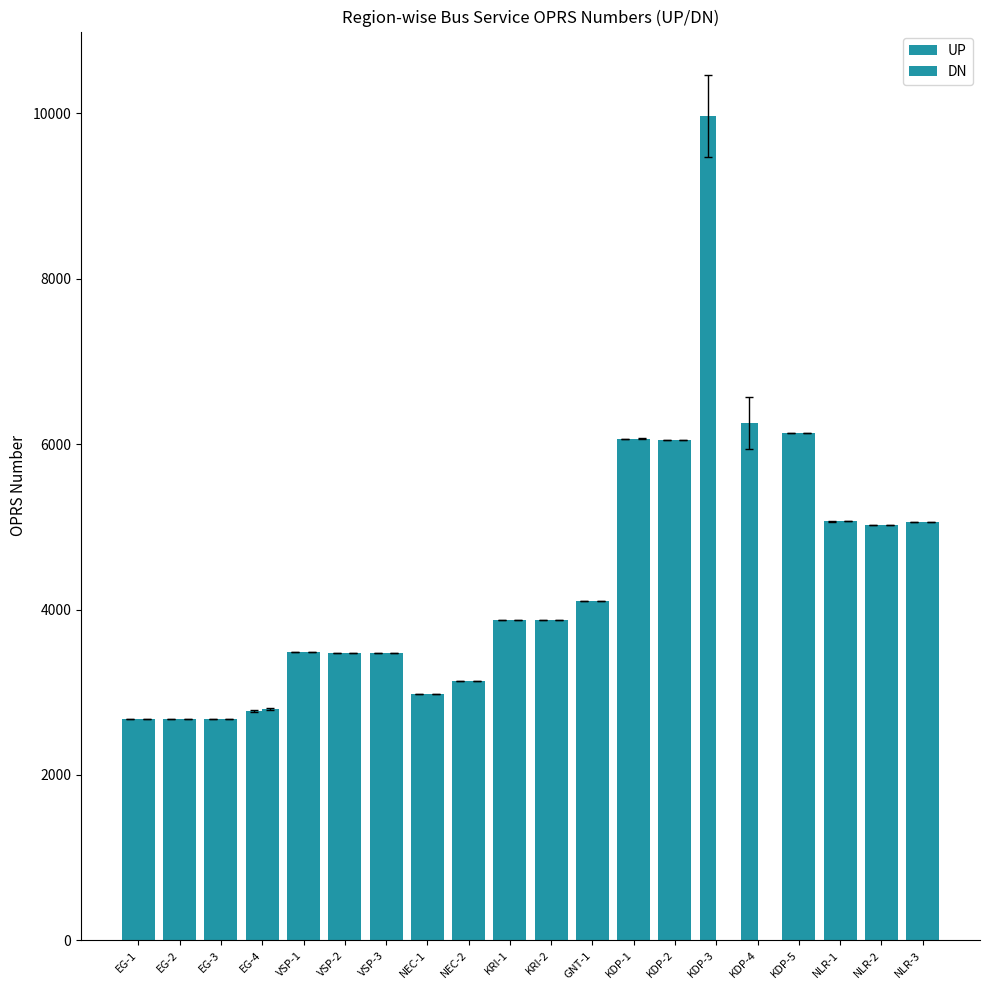

Where does the DN series first go above 3875?

GNT-1